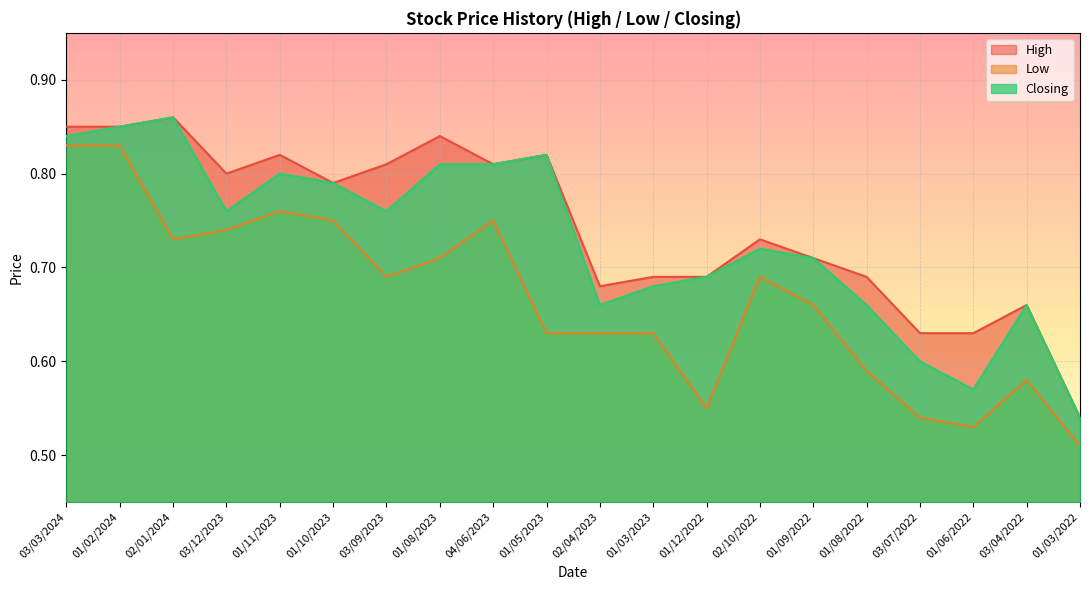

What is the sum of all High values?

14.9